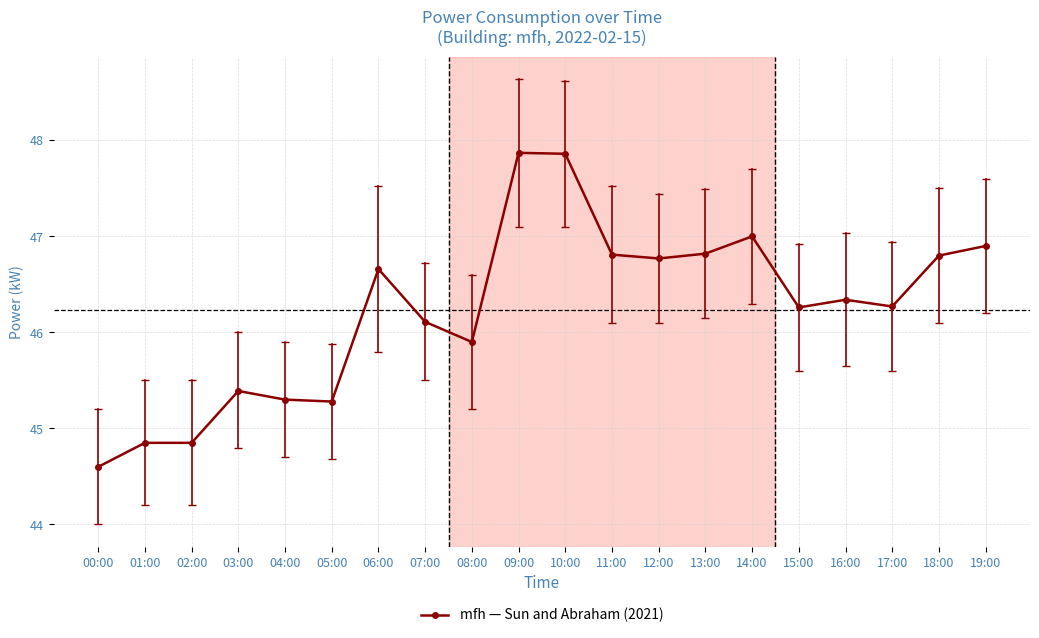

What is the difference between the maximum and minimum values?

3.3